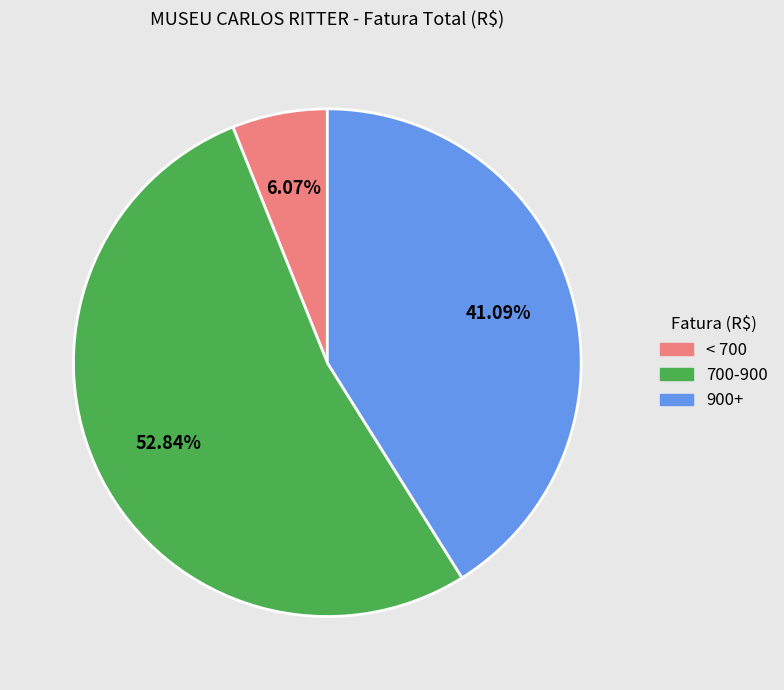

How many segments does this pie chart have?

3